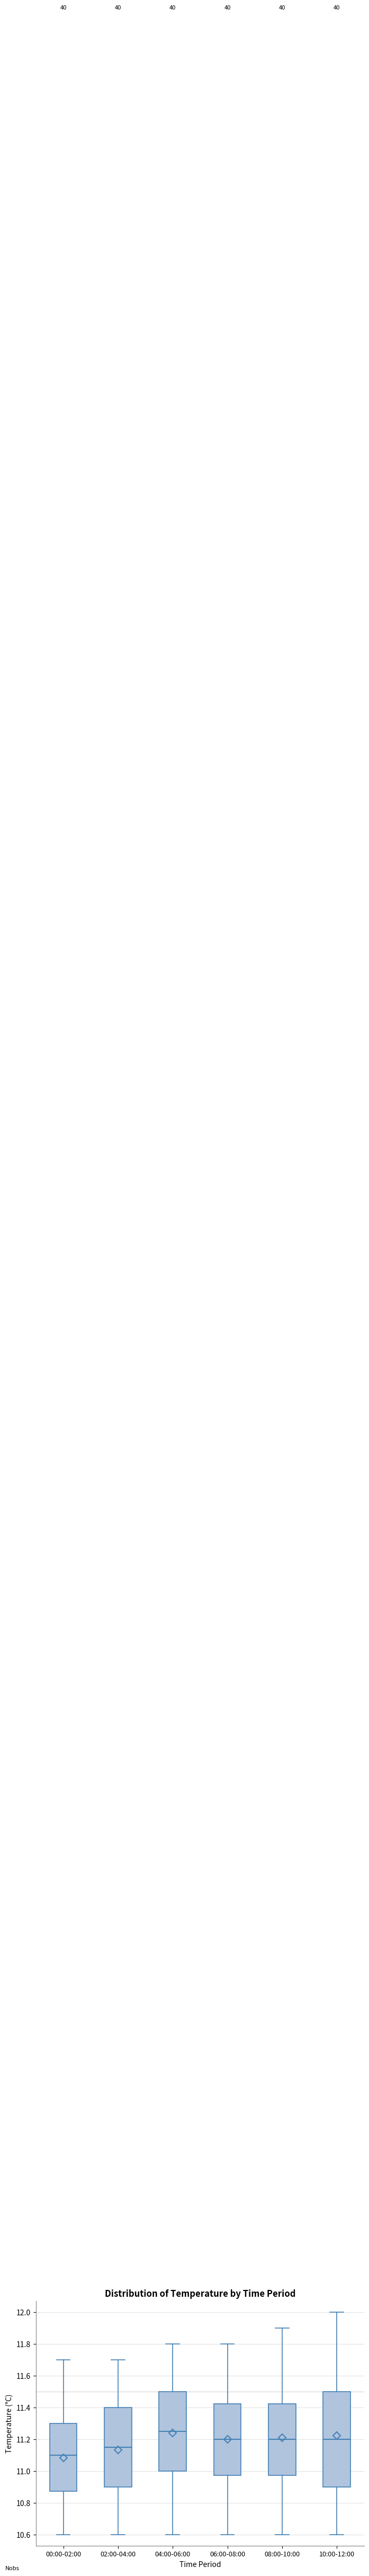

Reading left to right, read every box against the y-axis: the position of its median line, the range the box covers, and the ends of its whiskers. The values are not printed on the chart, so give them approximately, as read against the axis.

00:00-02:00: median 11.10, box 10.88 to 11.30, whiskers 10.60 to 11.70
02:00-04:00: median 11.16, box 10.90 to 11.40, whiskers 10.60 to 11.70
04:00-06:00: median 11.26, box 11.00 to 11.50, whiskers 10.60 to 11.80
06:00-08:00: median 11.20, box 10.98 to 11.42, whiskers 10.60 to 11.80
08:00-10:00: median 11.20, box 10.98 to 11.42, whiskers 10.60 to 11.90
10:00-12:00: median 11.20, box 10.90 to 11.50, whiskers 10.60 to 12.00